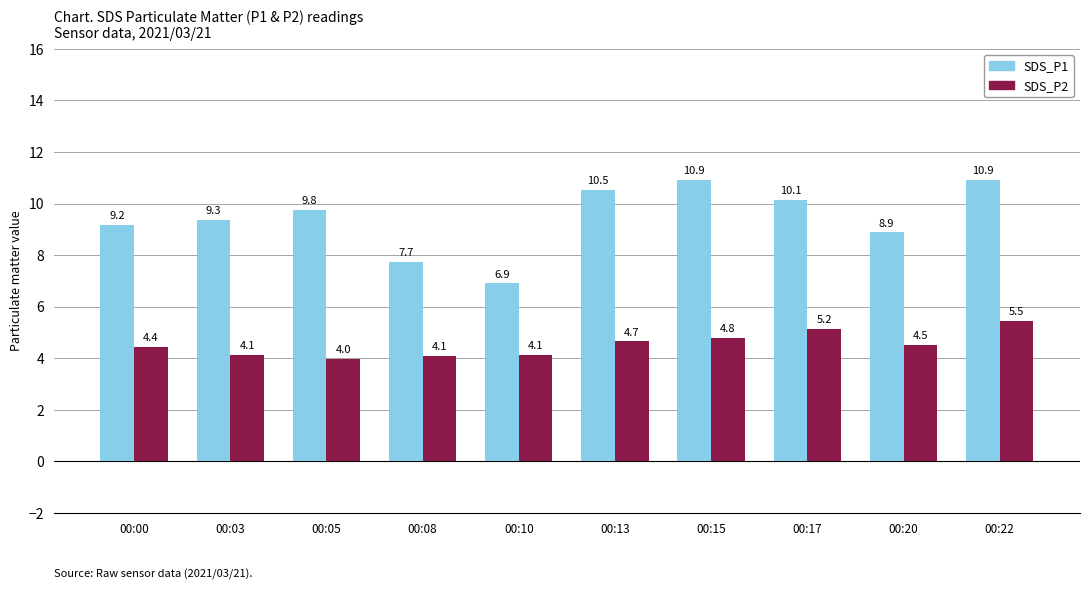

Read the SDS_P2 value at 00:03.

4.1